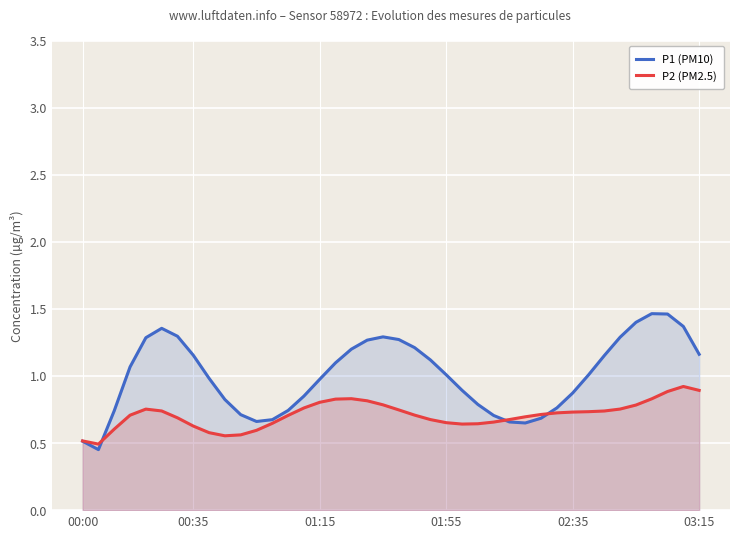

How many values in the P1 (PM10) series are below 1?

19